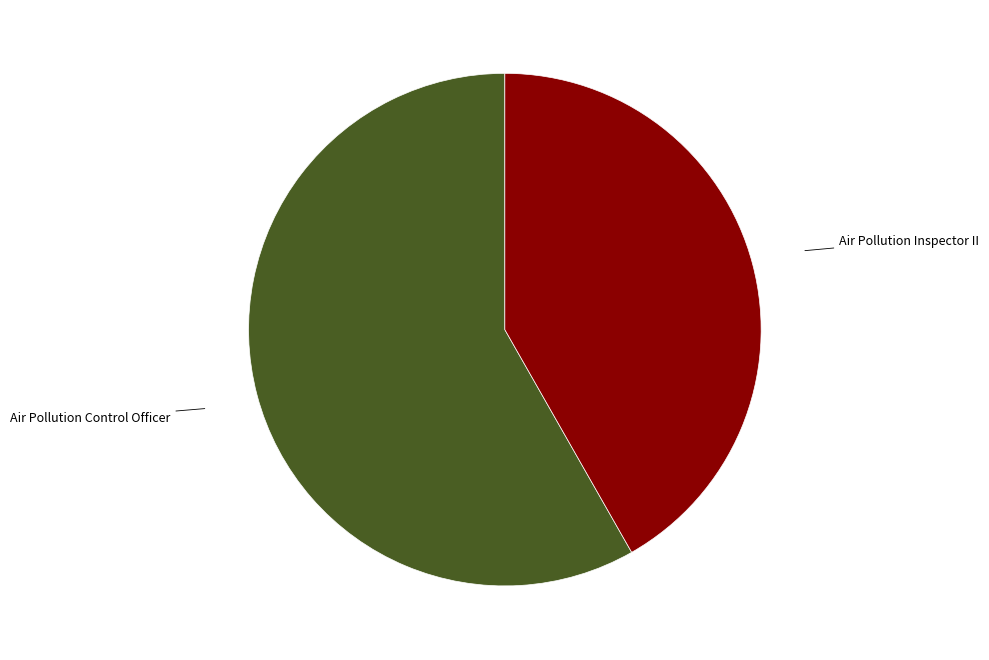

Which category has the smallest portion of the pie?

Air Pollution Inspector II